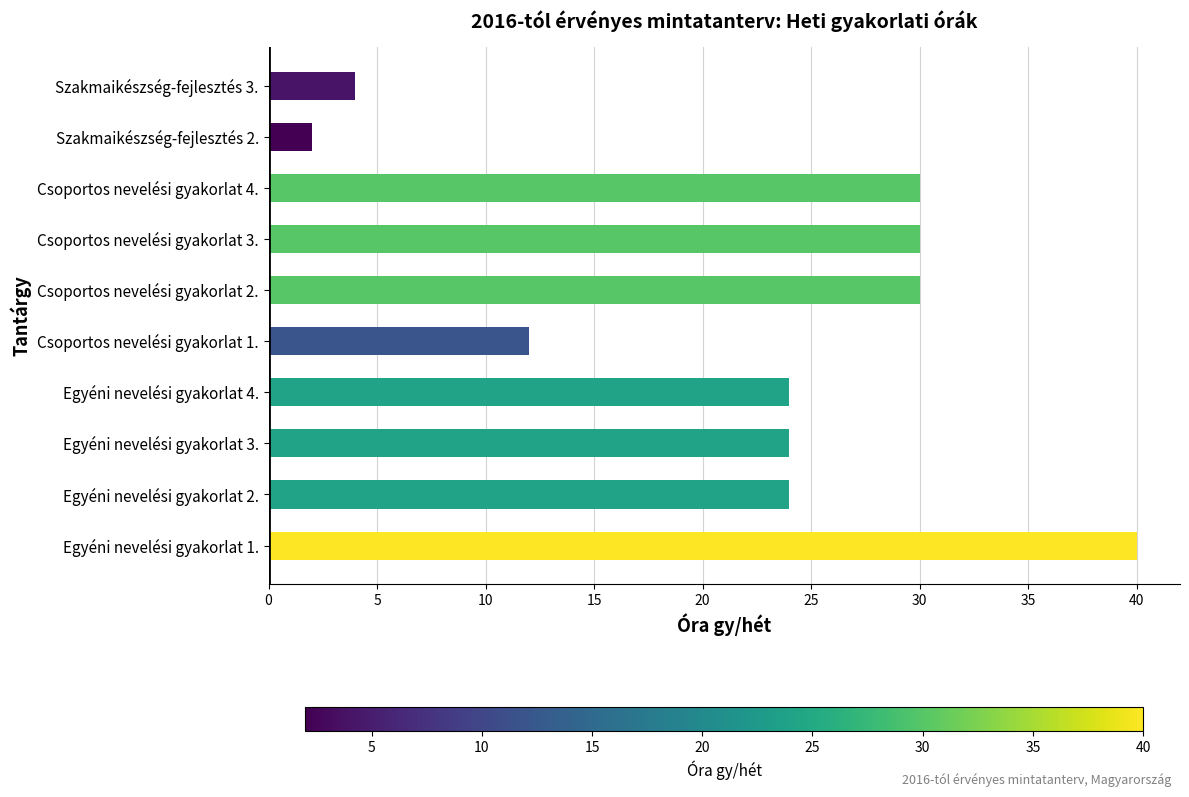

What is the difference between the maximum and second lowest values?

36